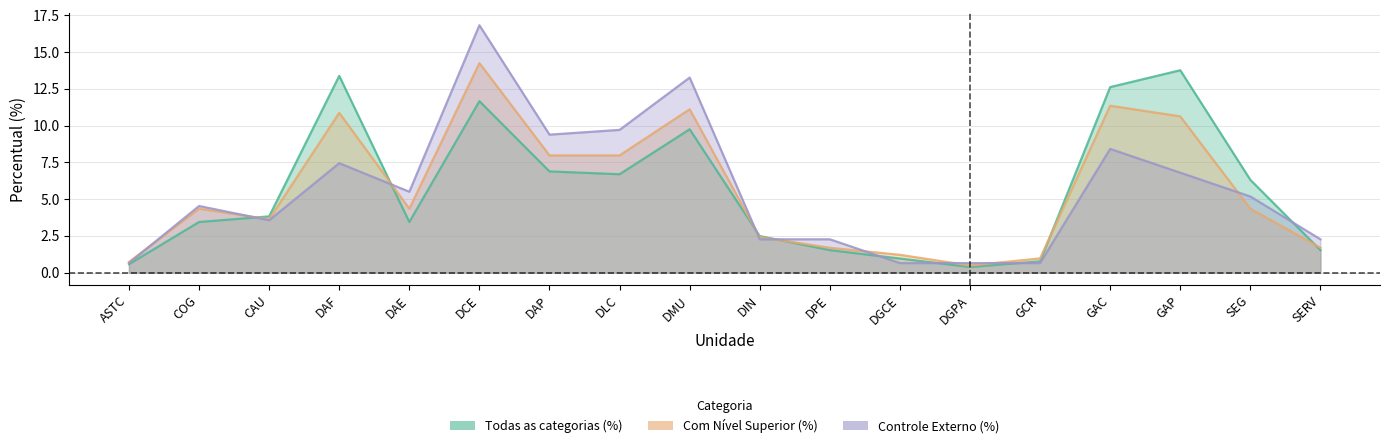

Is it true that Controle Externo (%) equals 1.0 at DIN?

False